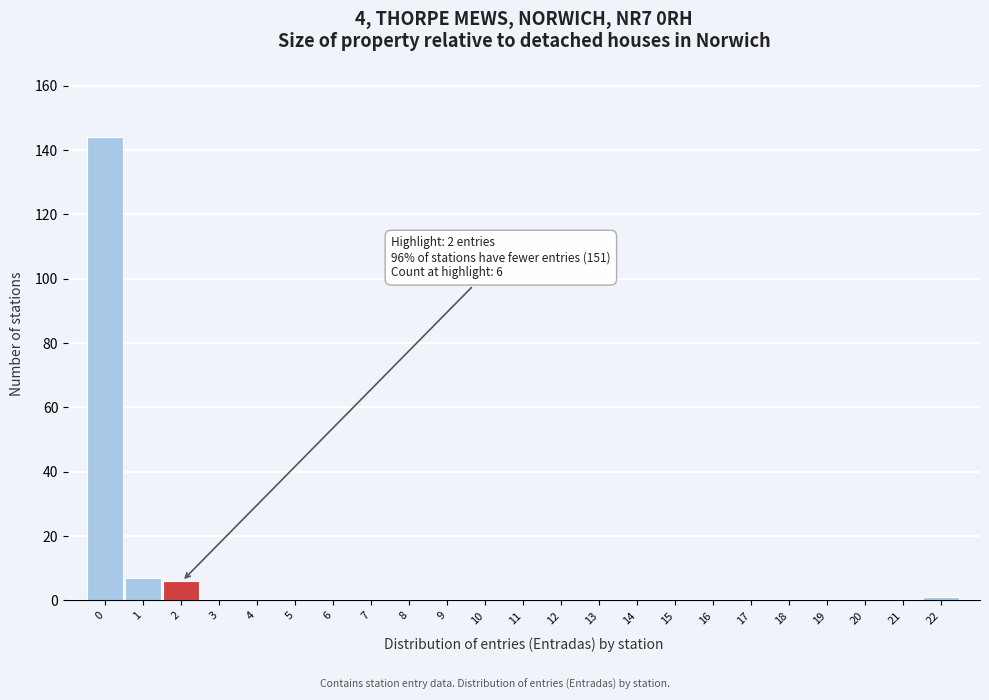

Reading left to right, what are all the values shown in this chart?

0=144	1=7	2=6	3=0	4=0	5=0	6=0	7=0	8=0	9=0	10=0	11=0	12=0	13=0	14=0	15=0	16=0	17=0	18=0	19=0	20=0	21=0	22=1